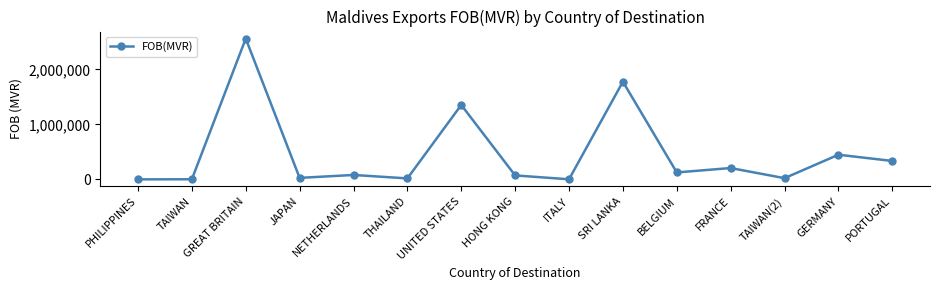

At which label is the value closest to 1279961?

UNITED STATES